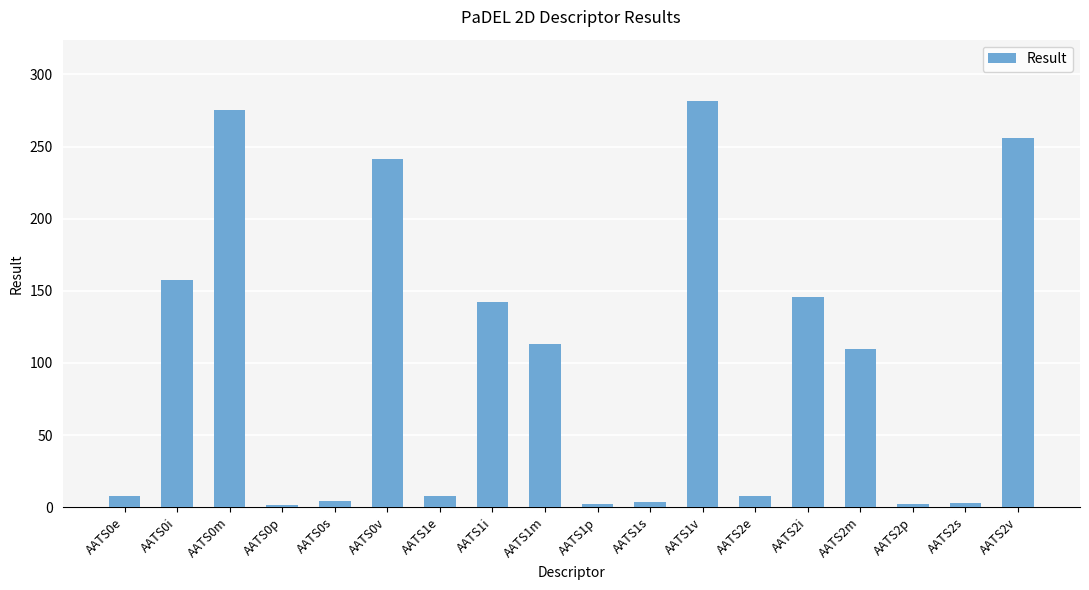

Count the number of data series in this chart.

1